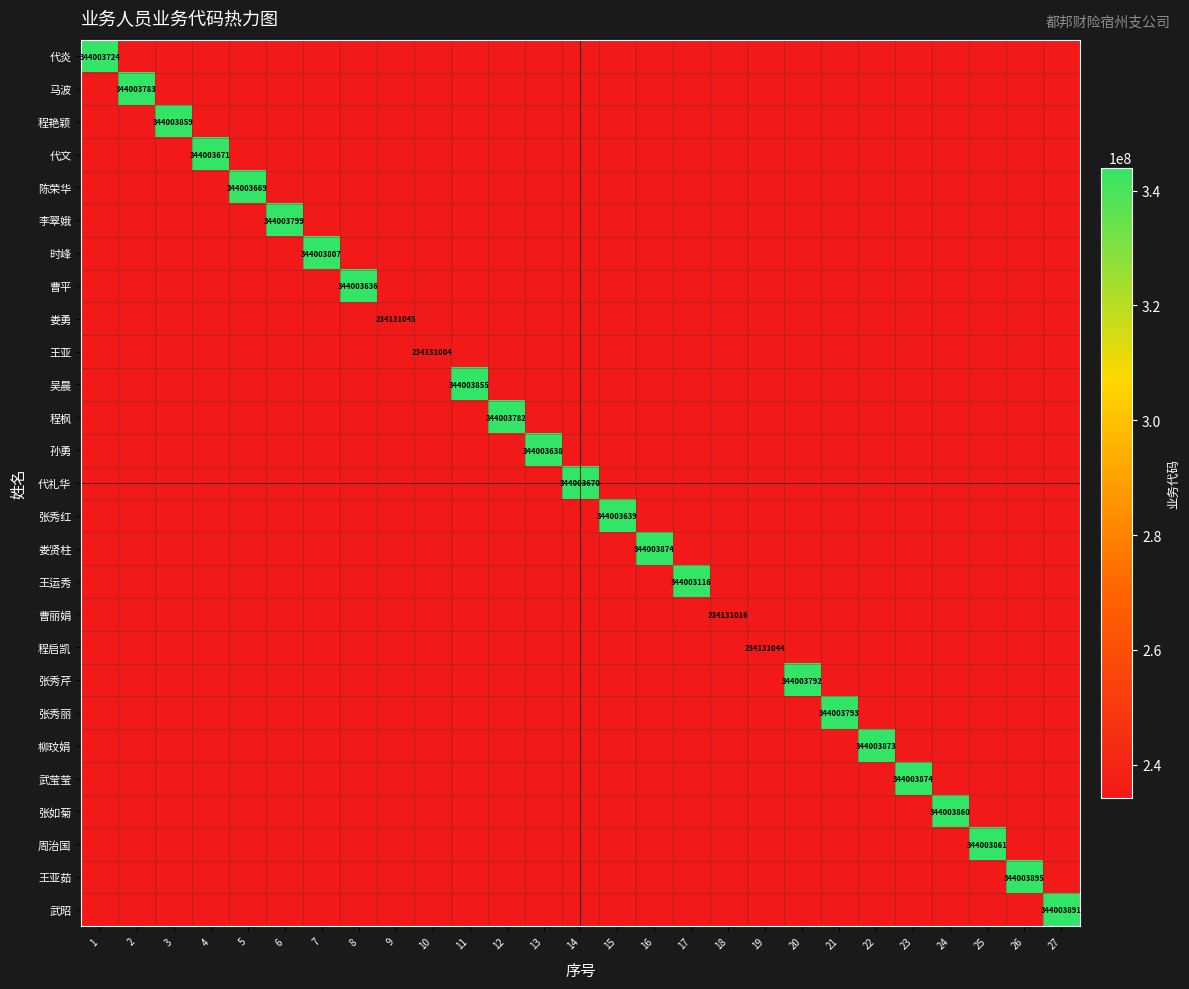

Between 17 and 18, which series saw the biggest shift?

王运秀